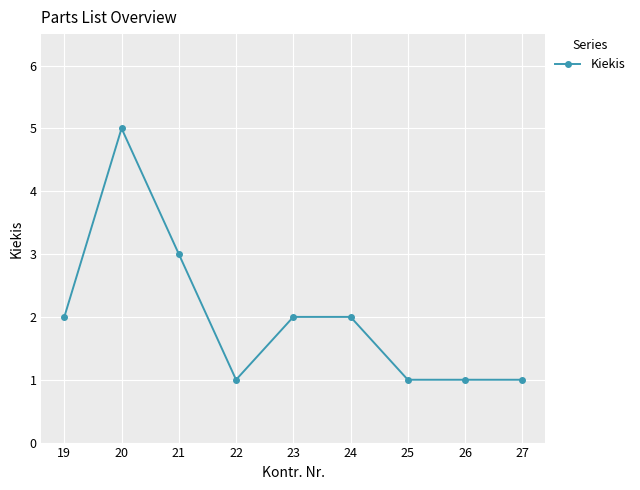

Does the chart display data point markers on the line(s)?

Yes